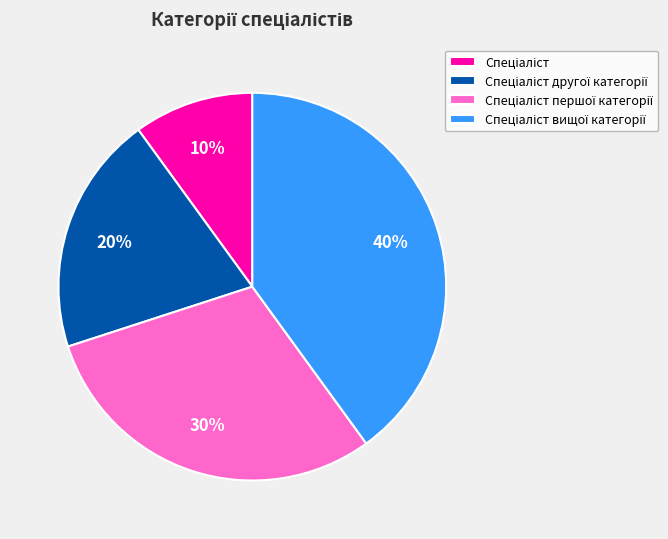

Is there a majority slice in this chart?

No